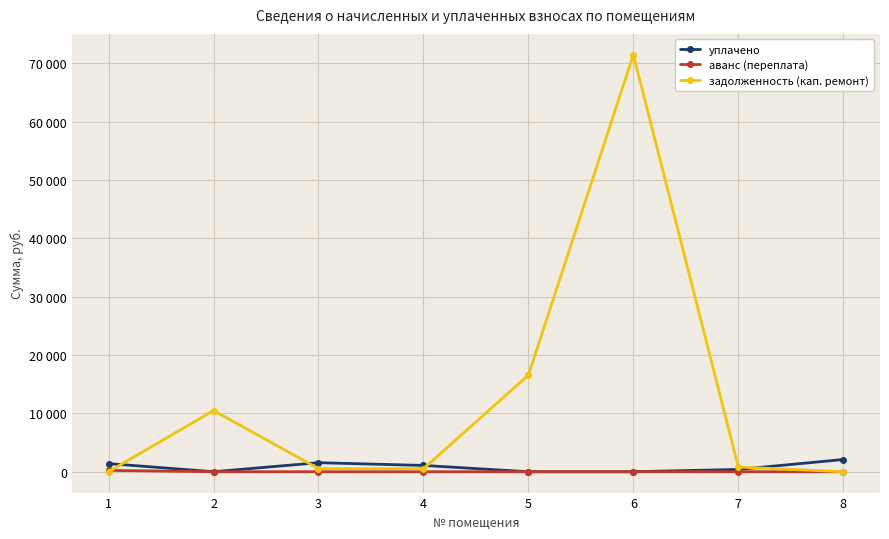

Which series has the largest total across all categories?

задолженность (кап. ремонт)